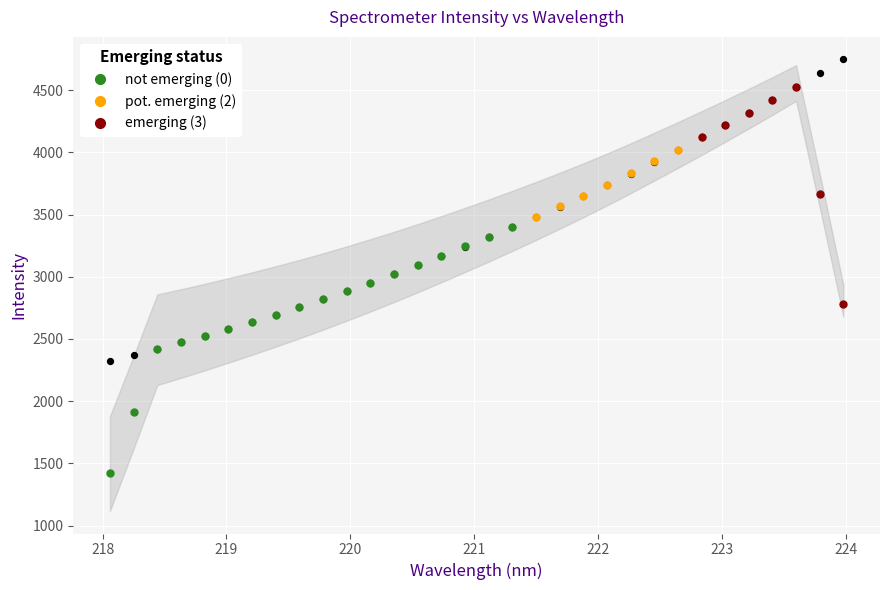

What is the value of the not emerging (0) point at the 2nd from the left?

1916.4